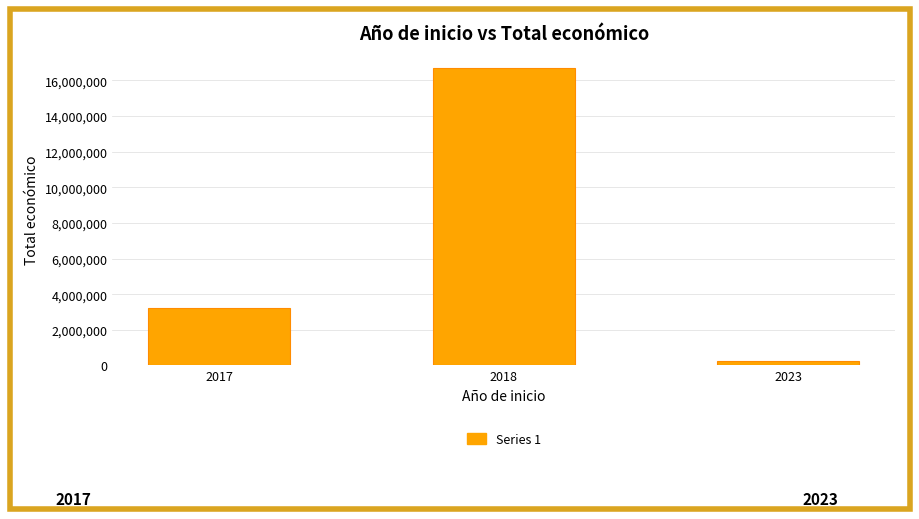

What is the maximum value shown in the chart?

16705626